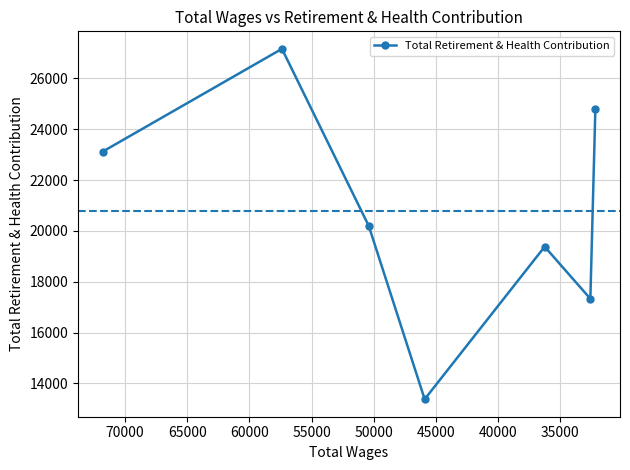

True or false: the data shows 26309 at 40000.

False